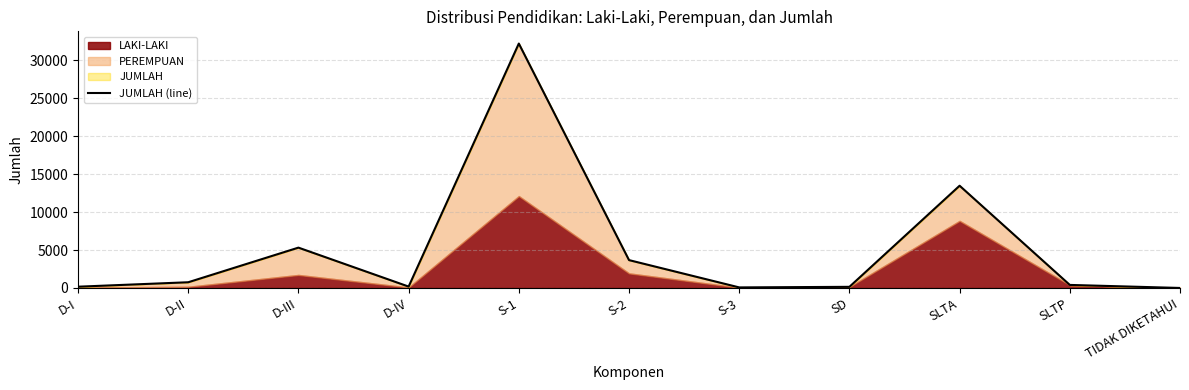

At which category does the data reach its first local valley?

D-IV